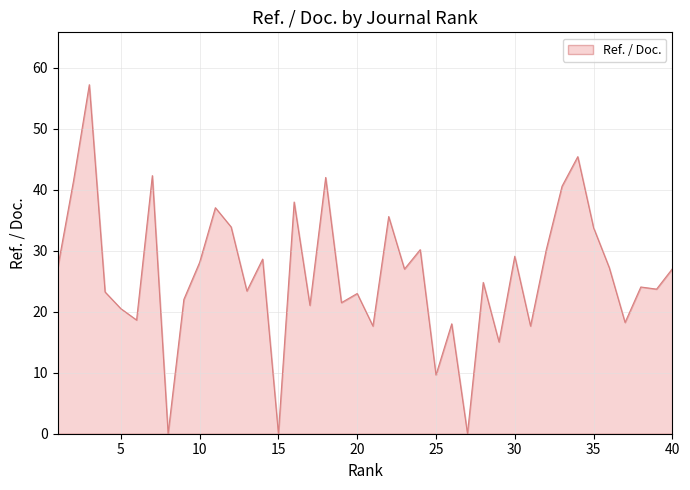

What is the maximum value shown in the chart?

57.2